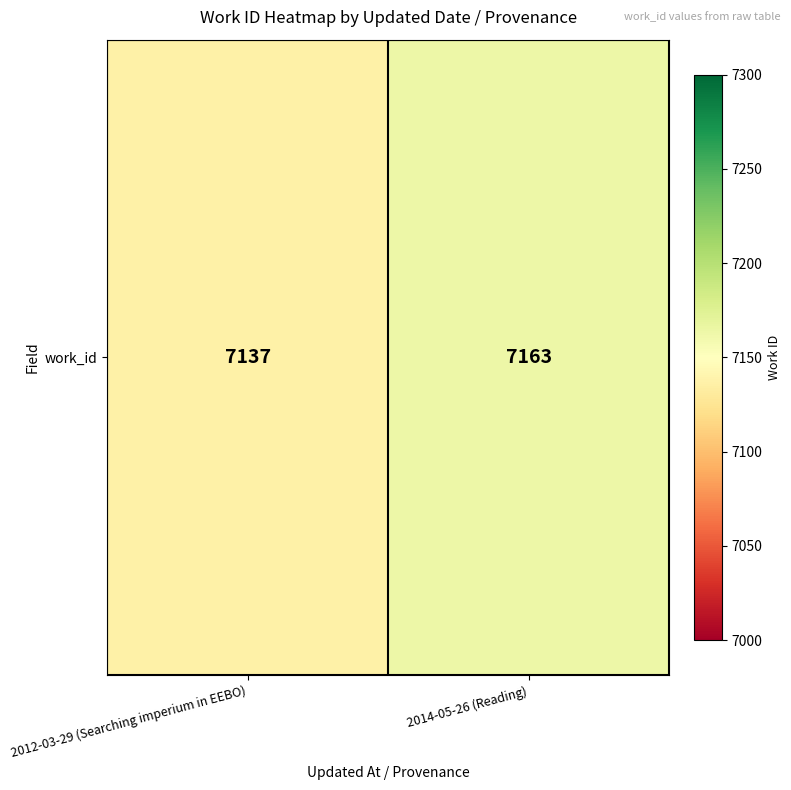

Rank the categories by value from lowest to highest.

2012-03-29 (Searching imperium in EEBO), 2014-05-26 (Reading)